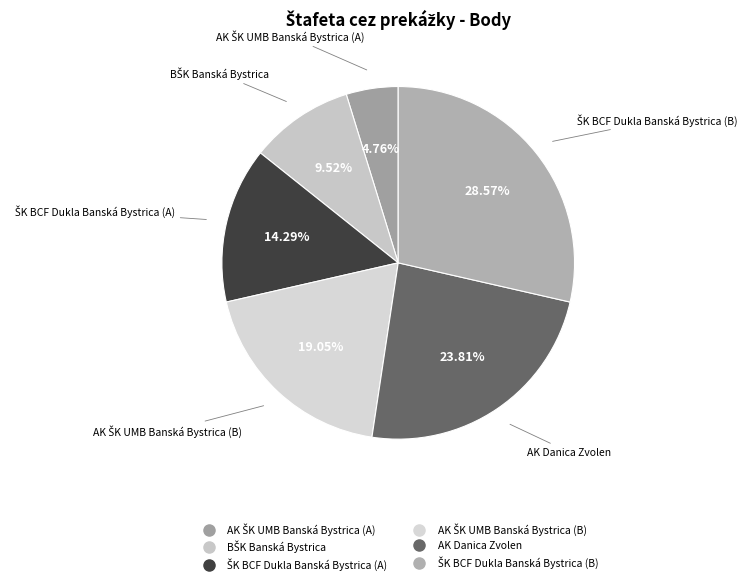

Is there a majority slice in this chart?

No